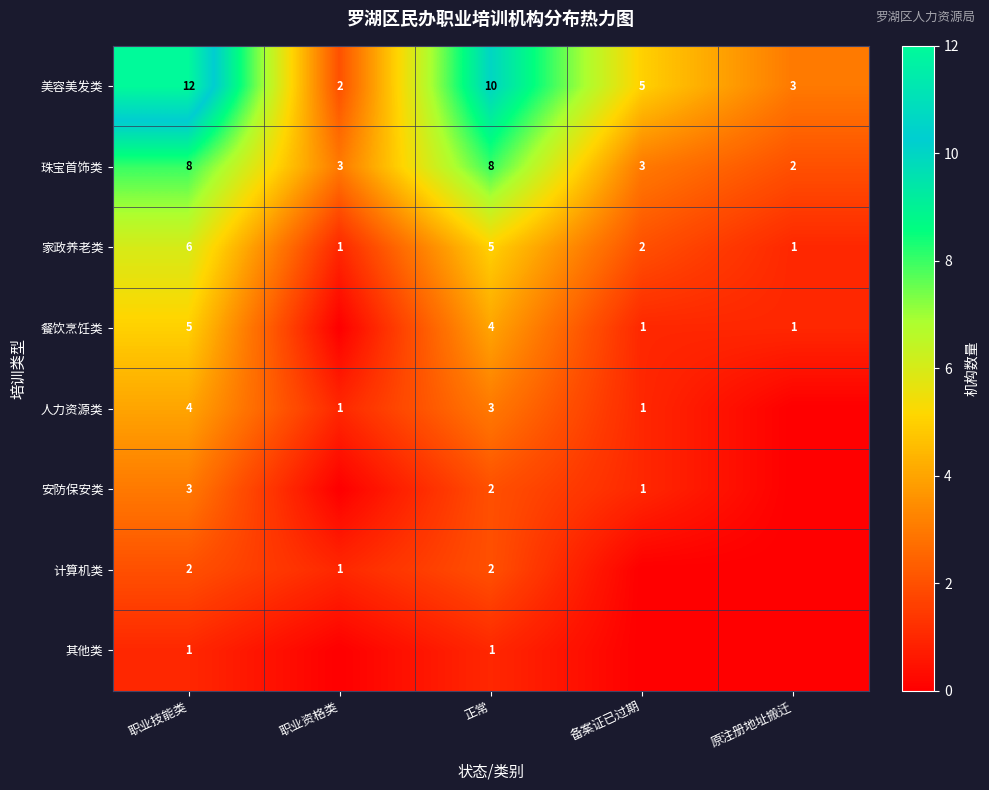

What is the difference between the maximum and second lowest values in the 家政养老类 series?

5